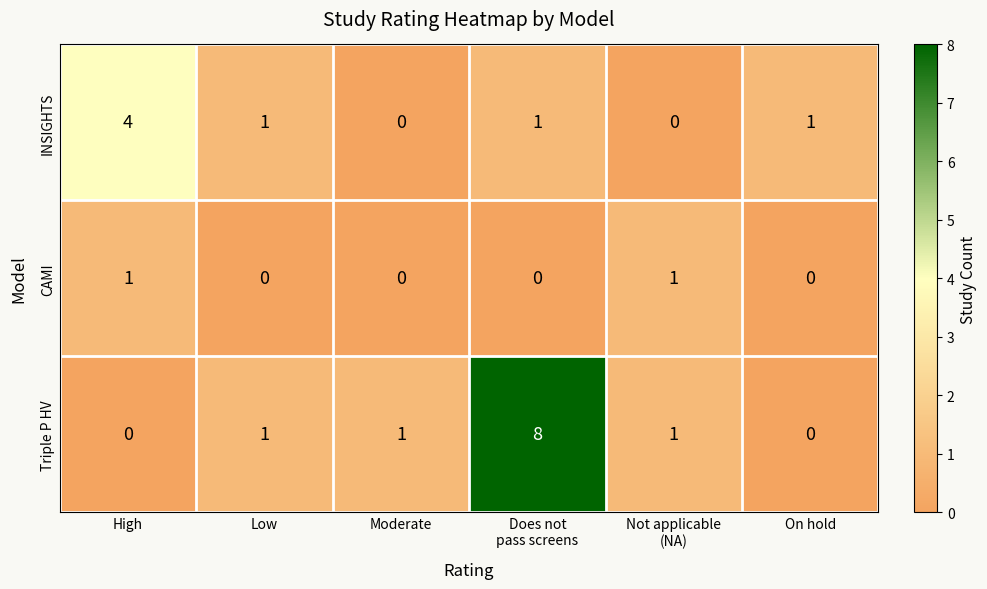

List the series in order of their overall mean, lowest first.

CAMI, INSIGHTS, Triple P HV